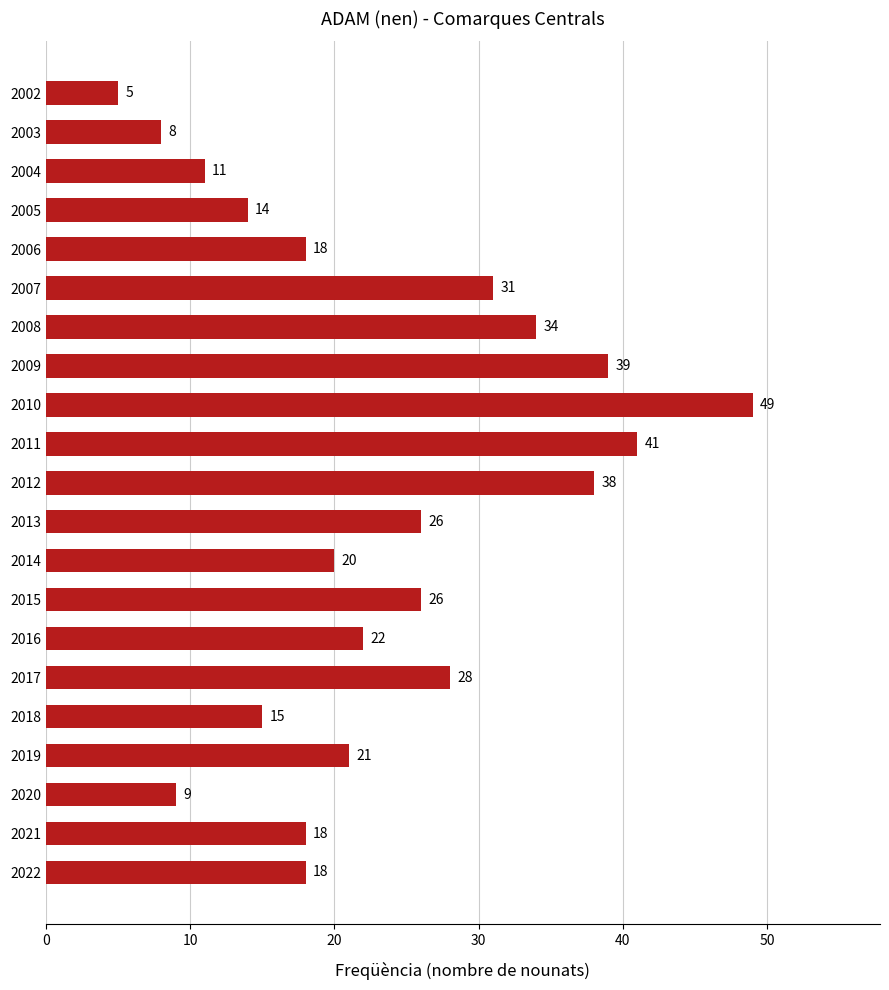

What is the minimum value shown in the chart?

5